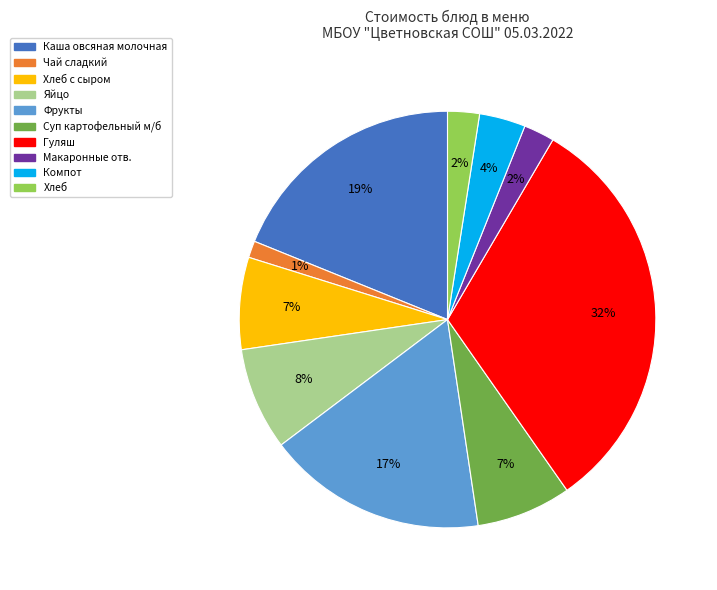

To the nearest percent, what is the difference between the largest and smallest slice percentages?

31%